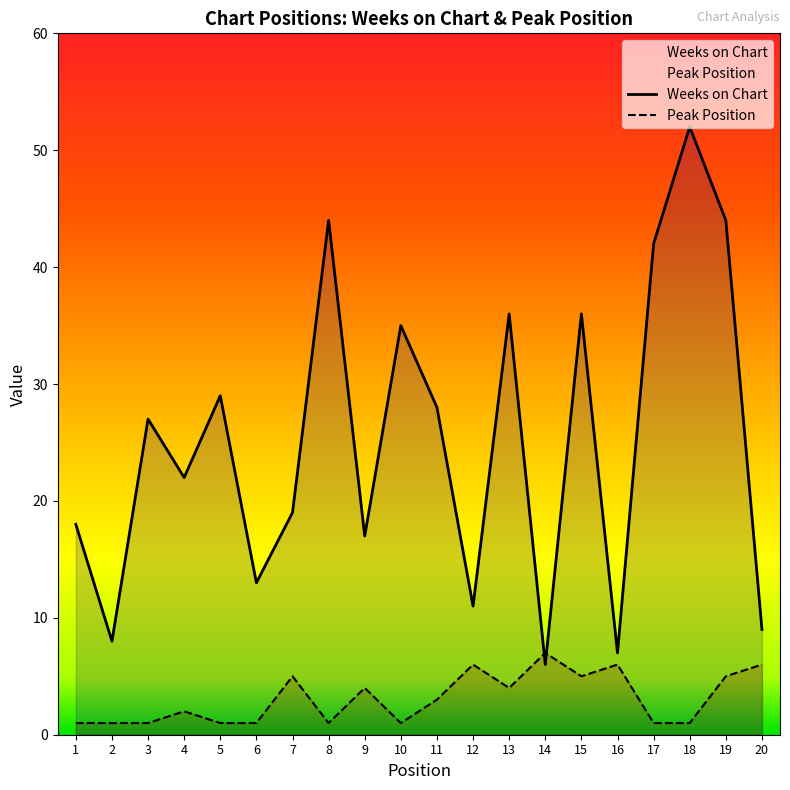

Is it true that Weeks on Chart equals 15 at 12?

False